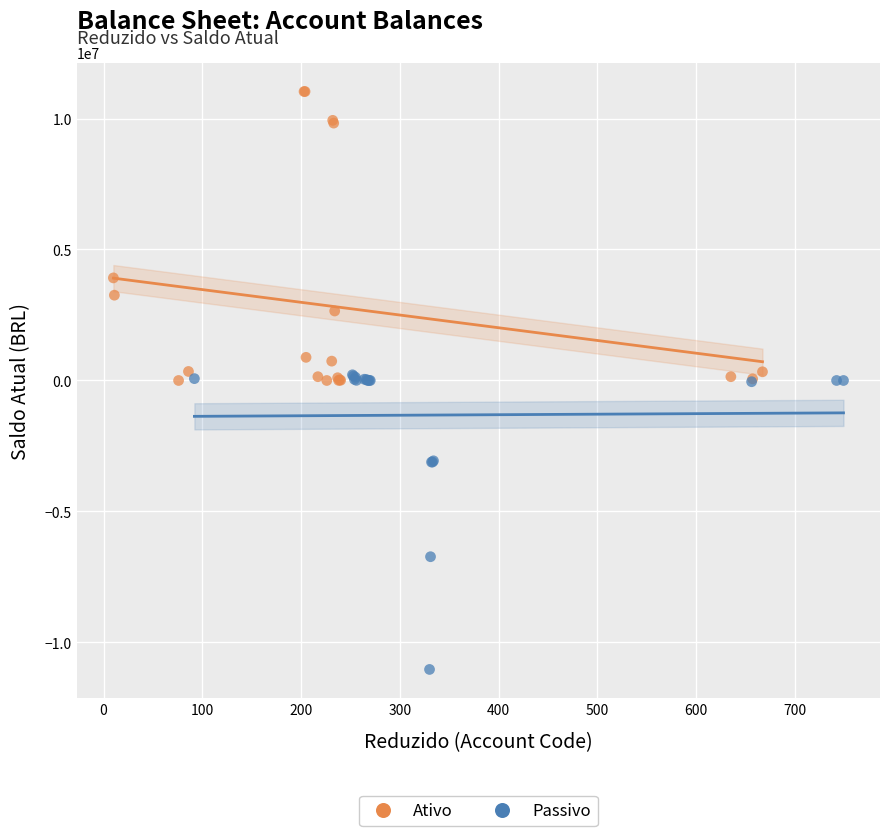

Which series contains the lowest Y value?

Passivo